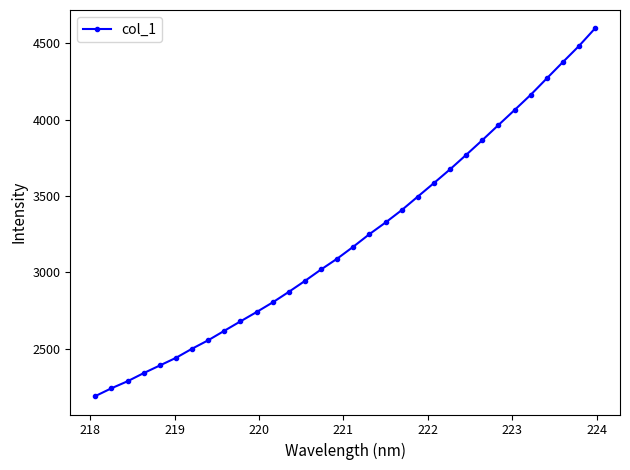

What is the greatest value displayed?

4596.4